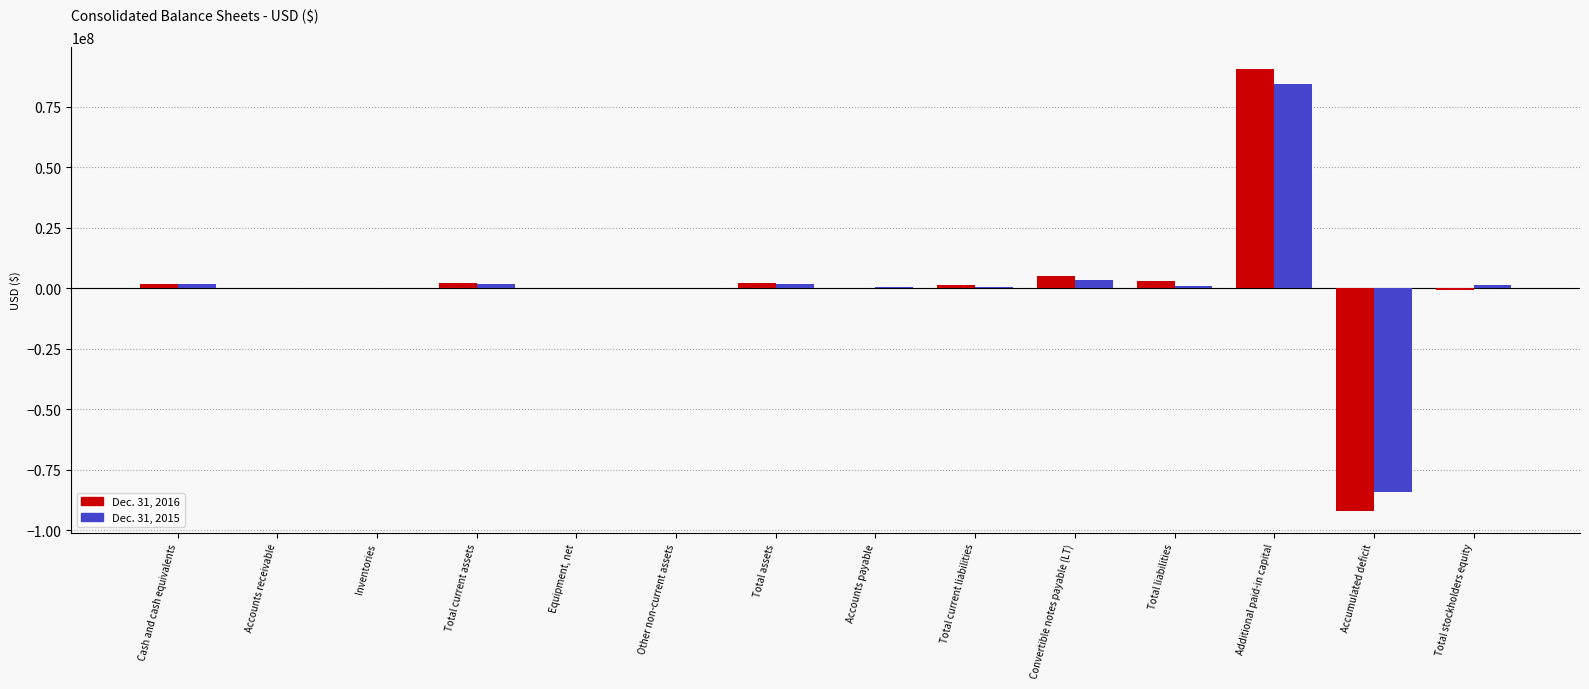

What is the total value across all series at Inventories?

71881